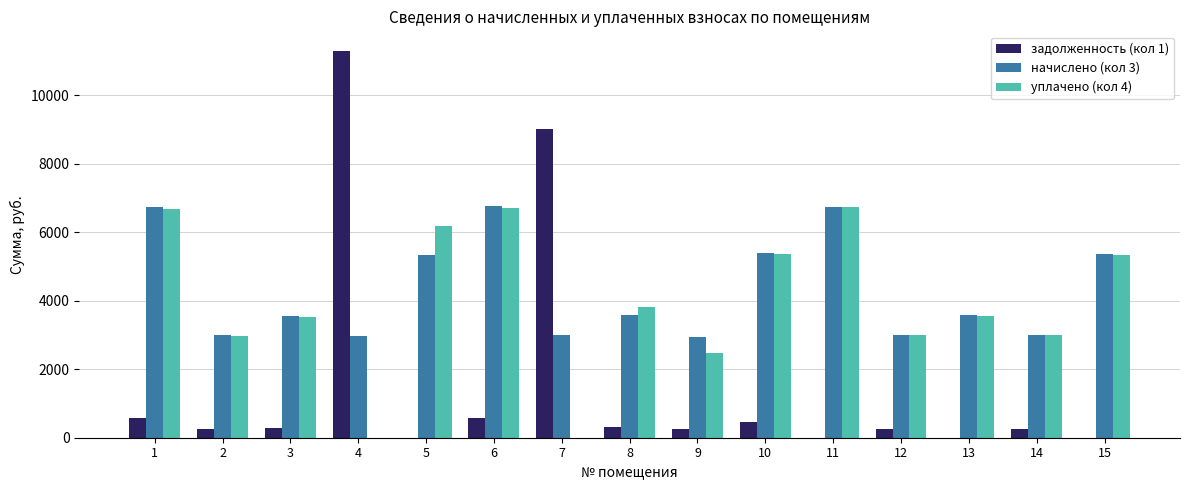

Is it true that уплачено (кол 4) equals 5332.9 at 15?

True